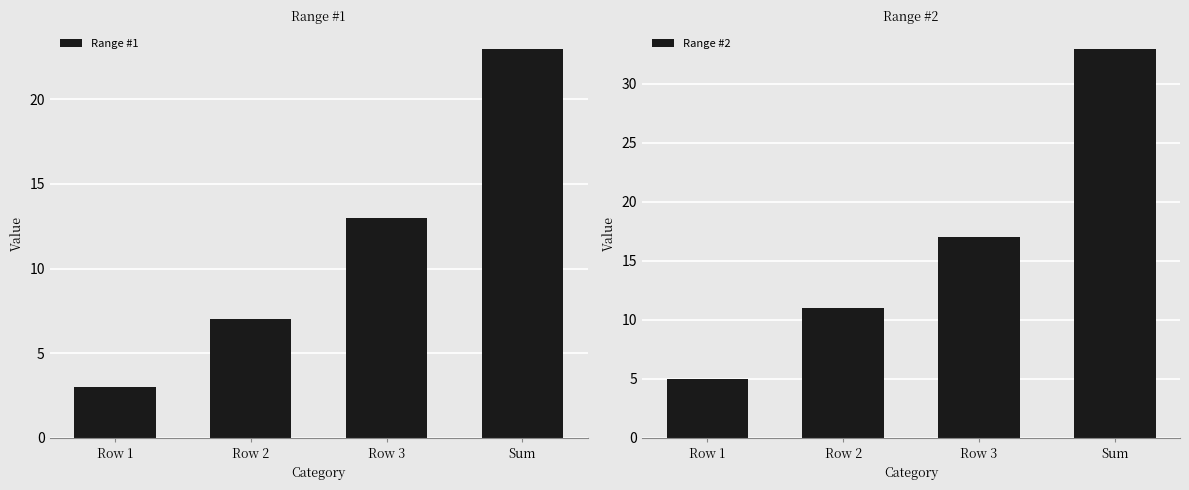

What is the difference between the second highest and minimum values in the Range #1 series?

10